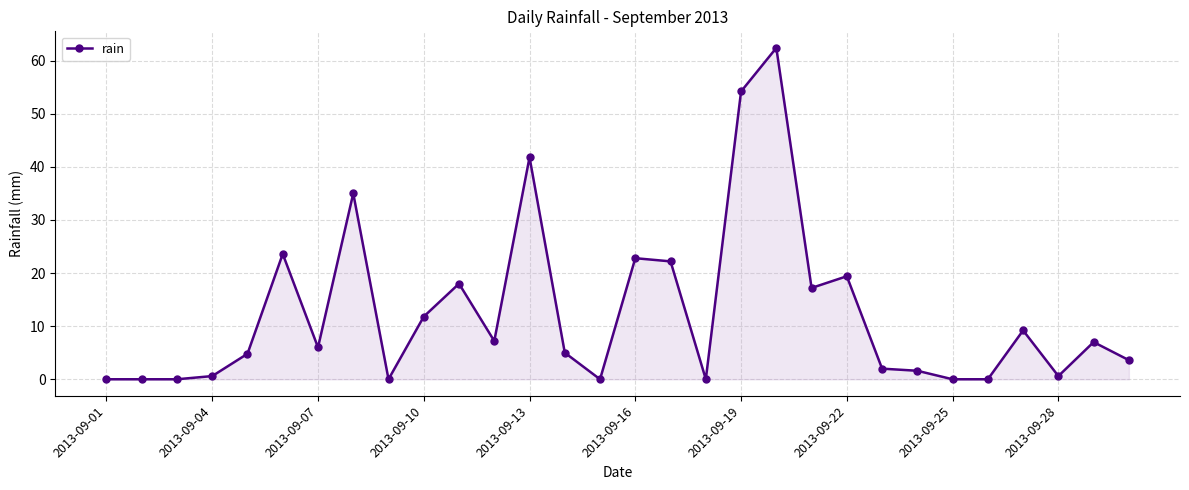

What is the maximum value shown in the chart?

62.4